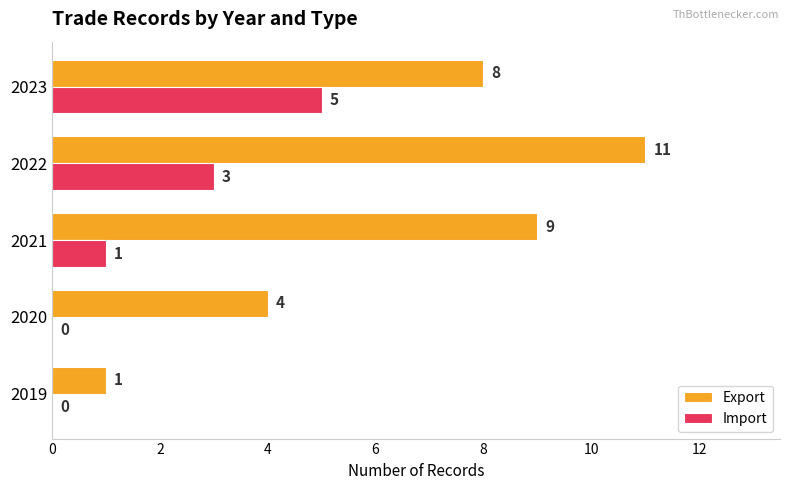

Is the value of Import at 2019 greater than the value of Export at 2023?

No